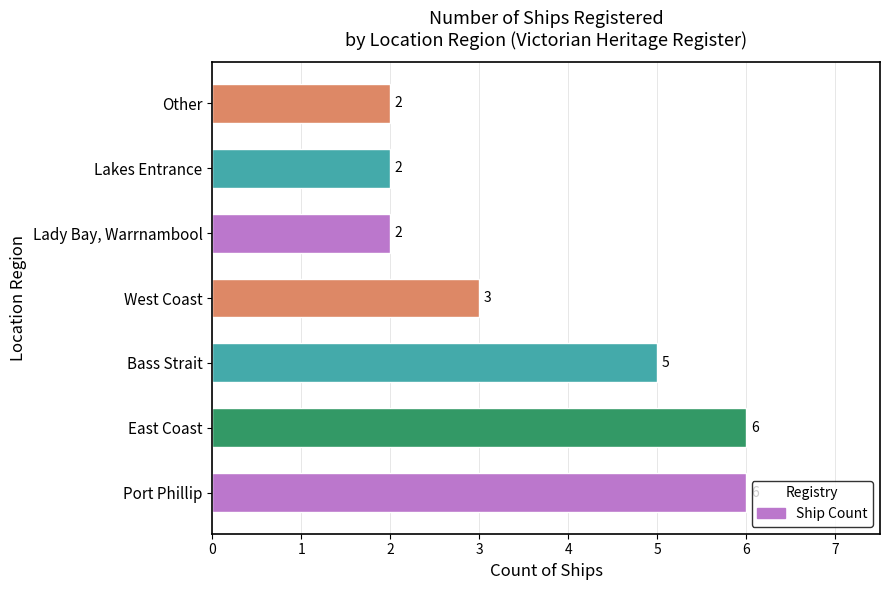

What is the change in value from Port Phillip to Other?

-4